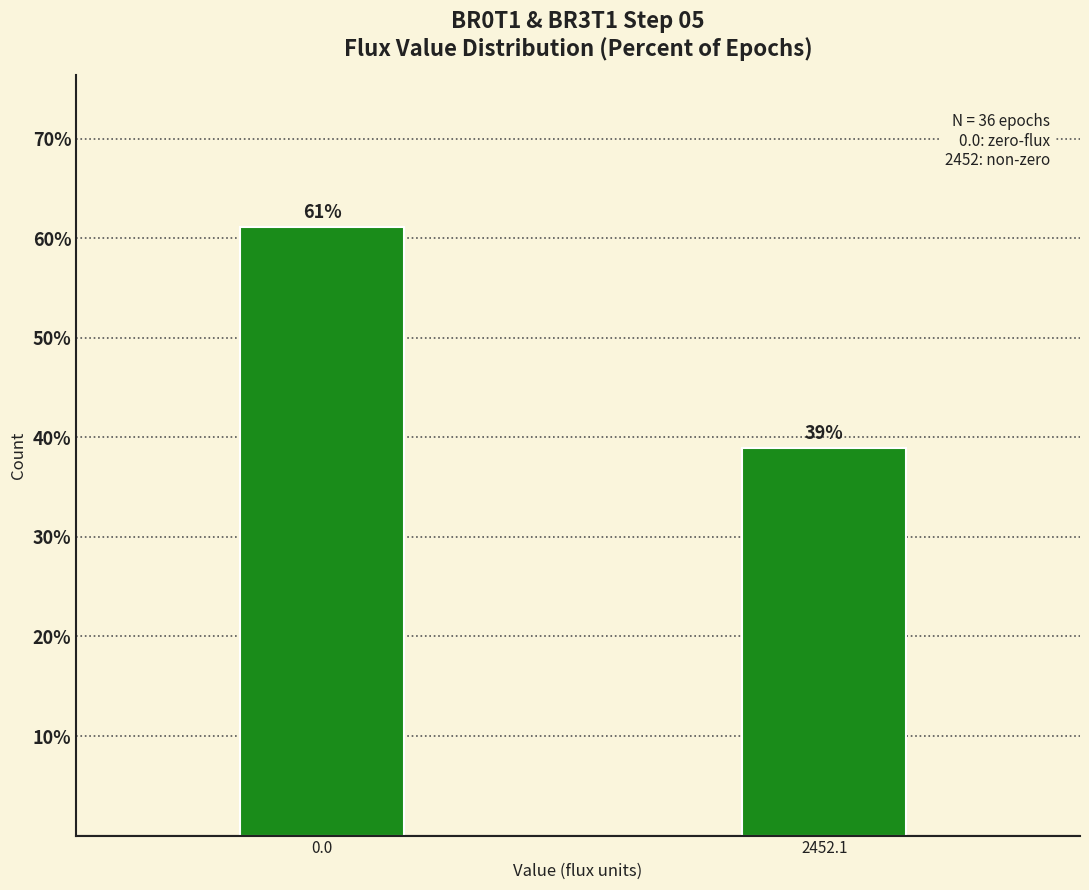

What is the sum of all values?

100.0